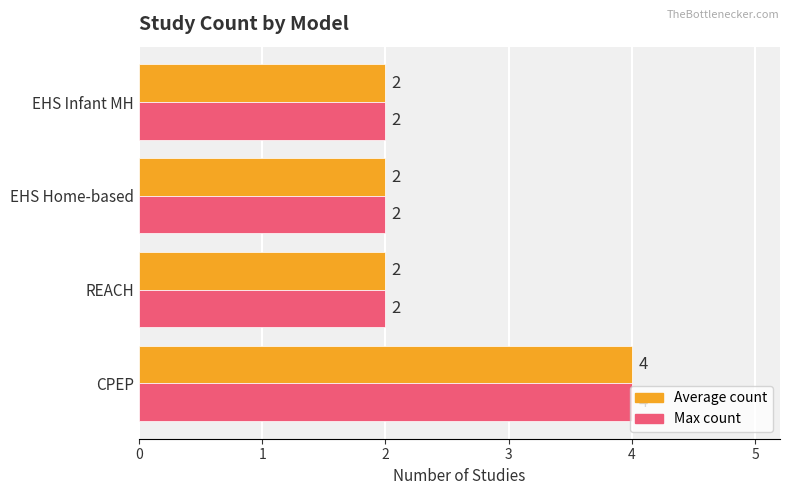

What is the total value across all series at EHS Home-based?

4